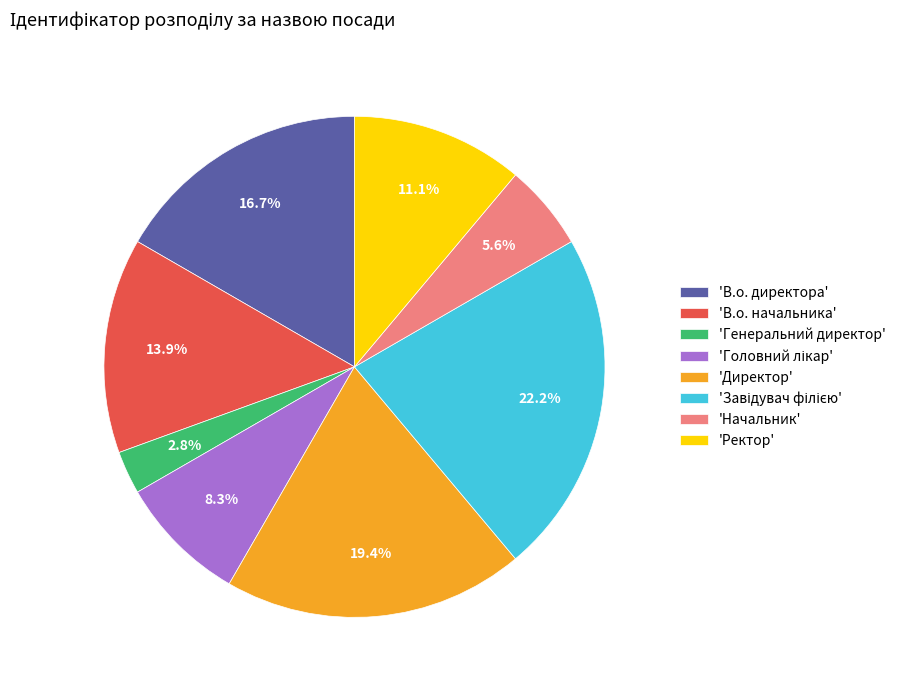

To the nearest percent, what is the average slice percentage?

12%